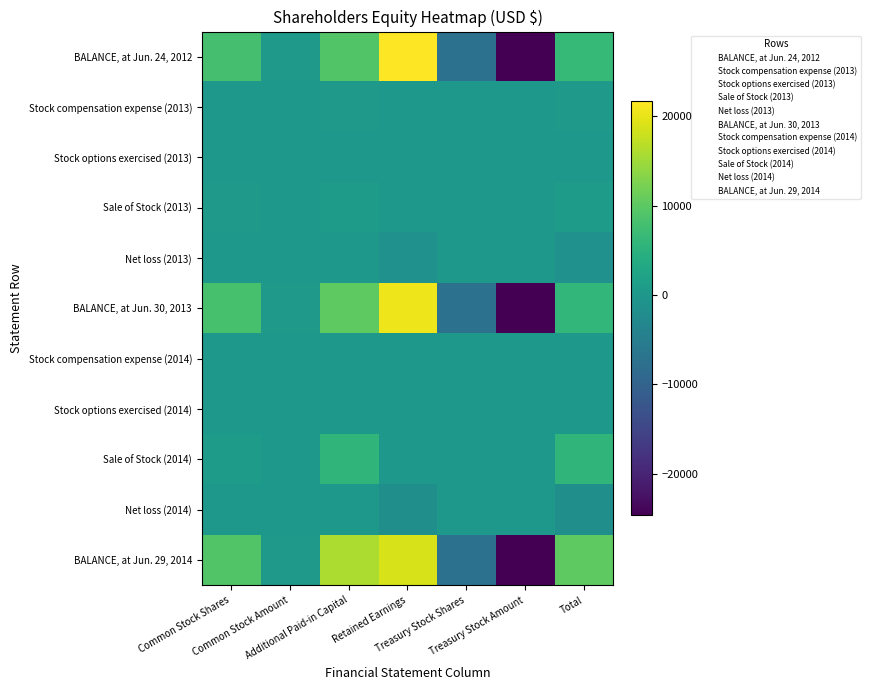

Reading left to right, extract all data points from this chart.

BALANCE, at Jun. 24, 2012: Common Stock Shares=8021	Common Stock Amount=151	Additional Paid-in Capital=9154	Retained Earnings=21639	Treasury Stock Shares=-7119	Treasury Stock Amount=-24636	Total=6308
Stock compensation expense (2013): Common Stock Shares=0	Common Stock Amount=0	Additional Paid-in Capital=150	Retained Earnings=0	Treasury Stock Shares=0	Treasury Stock Amount=0	Total=150
Stock options exercised (2013): Common Stock Shares=0	Common Stock Amount=0	Additional Paid-in Capital=0	Retained Earnings=0	Treasury Stock Shares=0	Treasury Stock Amount=0	Total=0
Sale of Stock (2013): Common Stock Shares=172	Common Stock Amount=2	Additional Paid-in Capital=870	Retained Earnings=0	Treasury Stock Shares=0	Treasury Stock Amount=0	Total=872
Net loss (2013): Common Stock Shares=0	Common Stock Amount=0	Additional Paid-in Capital=0	Retained Earnings=-1261	Treasury Stock Shares=0	Treasury Stock Amount=0	Total=-1261
BALANCE, at Jun. 30, 2013: Common Stock Shares=8193	Common Stock Amount=153	Additional Paid-in Capital=10174	Retained Earnings=20378	Treasury Stock Shares=-7119	Treasury Stock Amount=-24636	Total=6069
Stock compensation expense (2014): Common Stock Shares=0	Common Stock Amount=0	Additional Paid-in Capital=68	Retained Earnings=0	Treasury Stock Shares=0	Treasury Stock Amount=0	Total=68
Stock options exercised (2014): Common Stock Shares=39	Common Stock Amount=0	Additional Paid-in Capital=82	Retained Earnings=0	Treasury Stock Shares=0	Treasury Stock Amount=0	Total=82
Sale of Stock (2014): Common Stock Shares=889	Common Stock Amount=9	Additional Paid-in Capital=5581	Retained Earnings=0	Treasury Stock Shares=0	Treasury Stock Amount=0	Total=5590
Net loss (2014): Common Stock Shares=0	Common Stock Amount=0	Additional Paid-in Capital=0	Retained Earnings=-1567	Treasury Stock Shares=0	Treasury Stock Amount=0	Total=-1567
BALANCE, at Jun. 29, 2014: Common Stock Shares=9121	Common Stock Amount=162	Additional Paid-in Capital=15905	Retained Earnings=18811	Treasury Stock Shares=-7119	Treasury Stock Amount=-24636	Total=10242